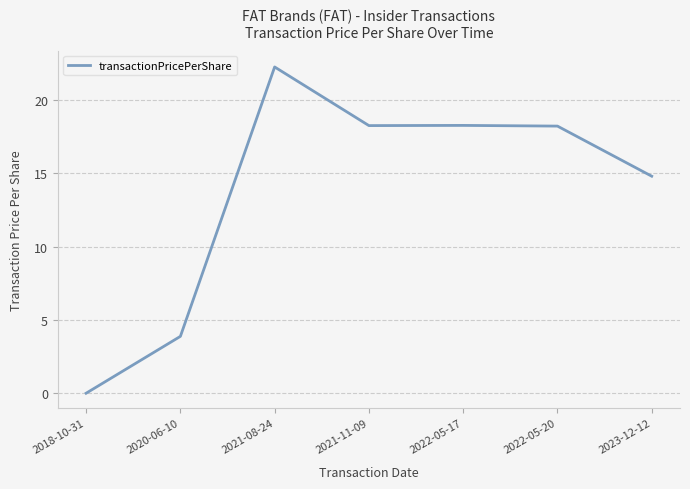

Where is the first local maximum?

2021-08-24